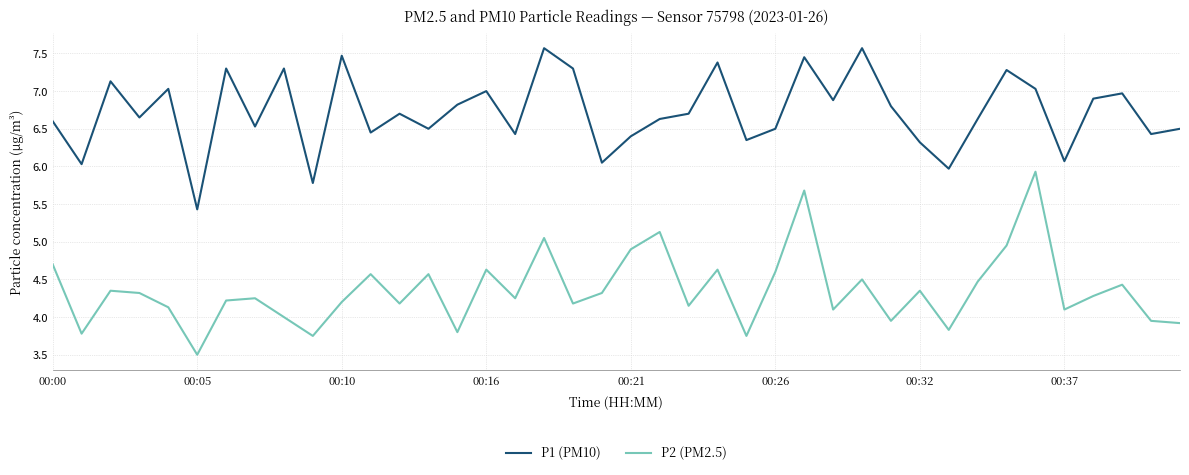

What is the smallest value displayed?

3.5